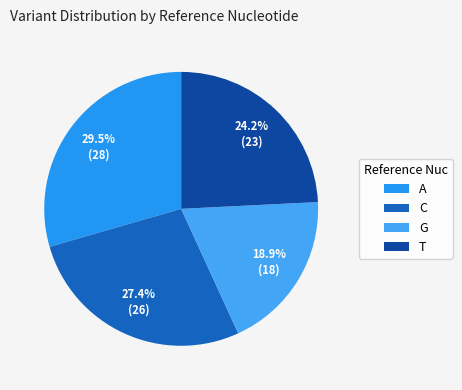

To the nearest percent, what is the combined percentage of T and A?

54%